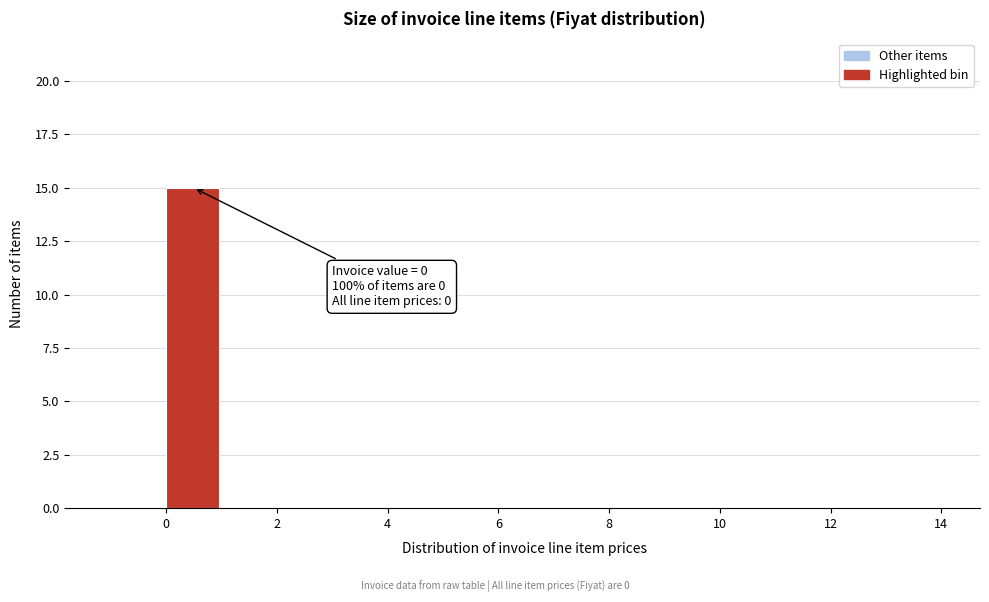

Which range on the x-axis has the tallest bar?

0 to 1